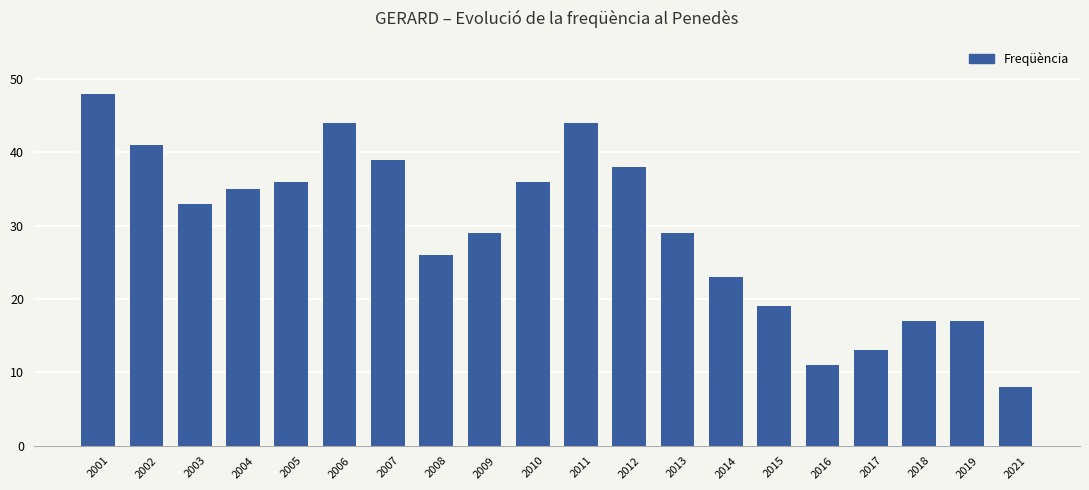

Which has a higher value, 2016 or 2015?

2015